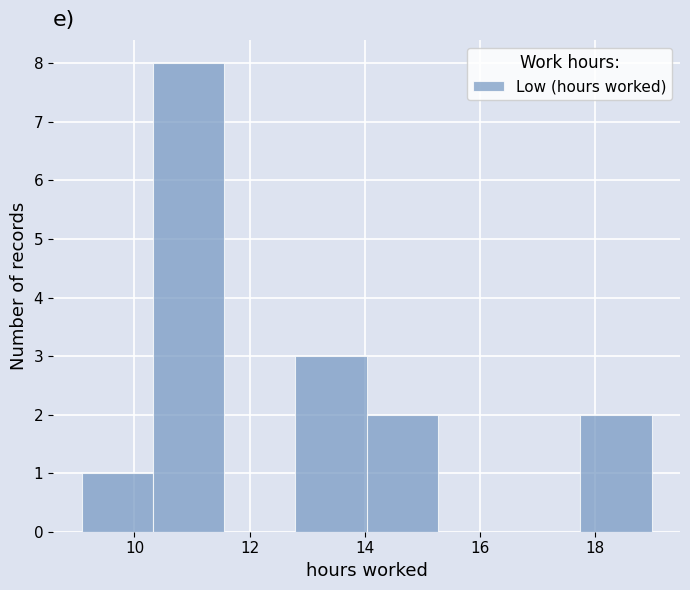

Reading left to right, transcribe this chart: for each bar, give the range it covers on the x-axis and its height. Neither the bar edges nor the heights are printed on the chart, so give them approximately, as read against the axes.

9.0 to 10.4: 1
10.4 to 11.6: 8
11.6 to 12.8: 0
12.8 to 14.0: 3
14.0 to 15.2: 2
15.2 to 16.6: 0
16.6 to 17.8: 0
17.8 to 19.0: 2